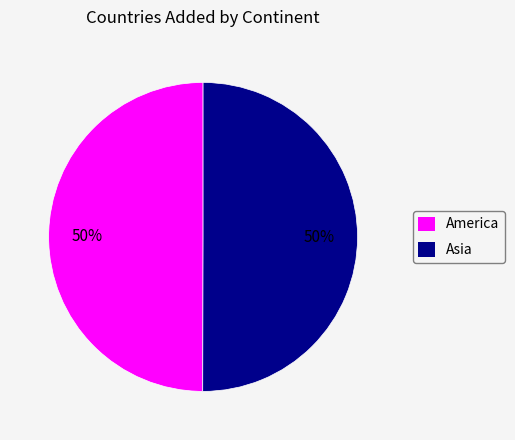

Do Asia and America together represent more than half of the pie?

Yes